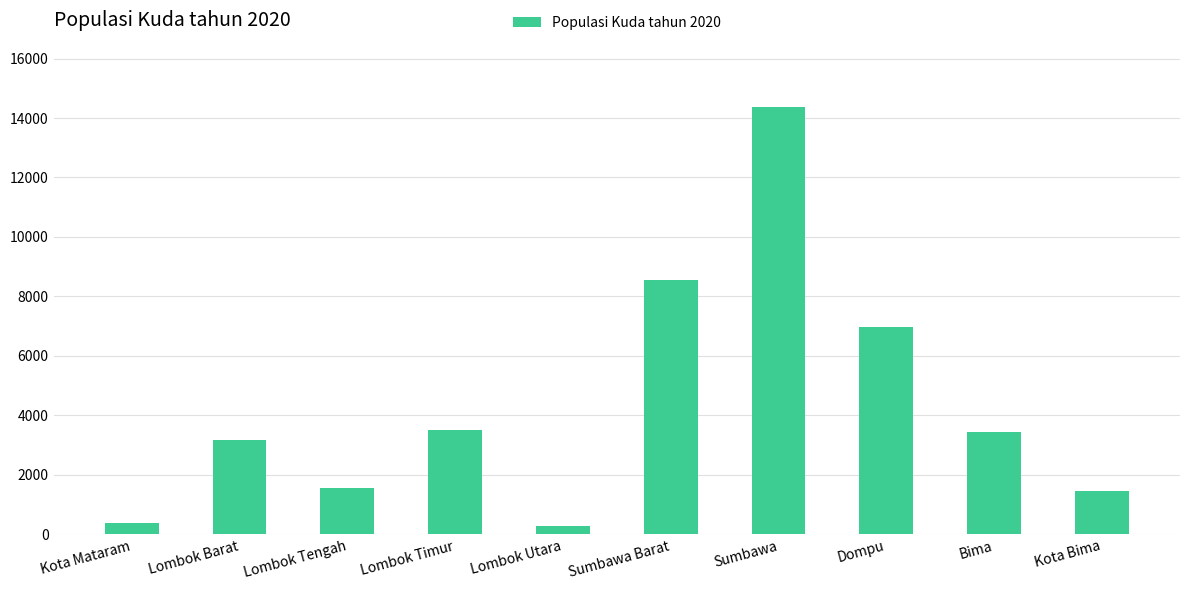

Does the chart contain any negative values?

No